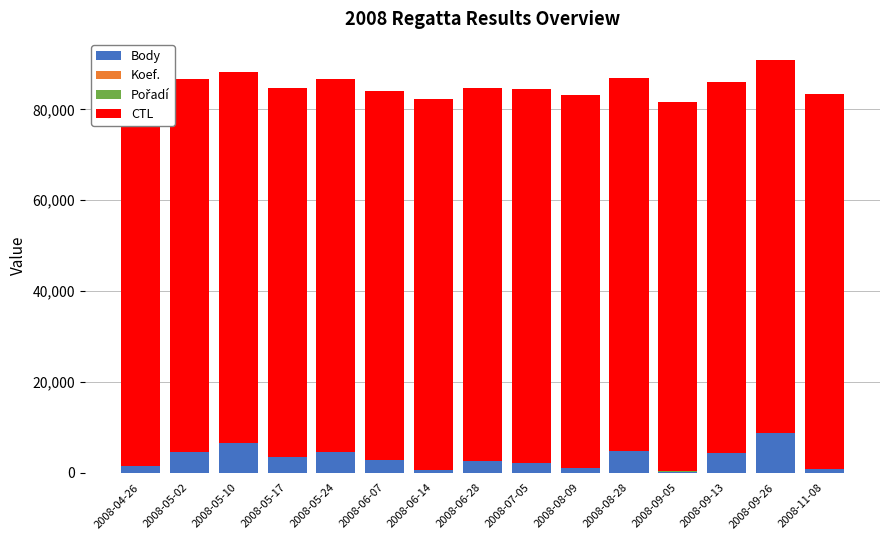

Does the chart contain stacked bars?

Yes